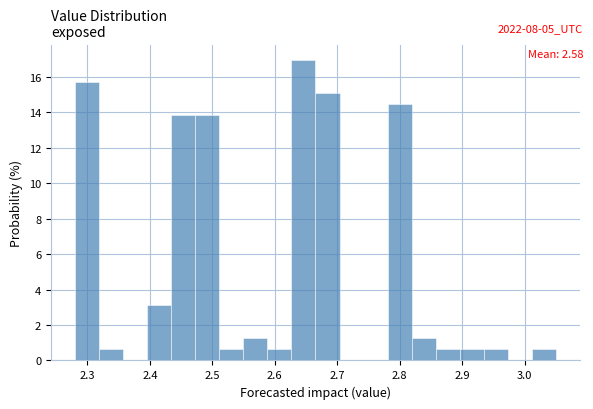

Read against the x-axis, roughly where is the centre of the tallest bar?

2.65